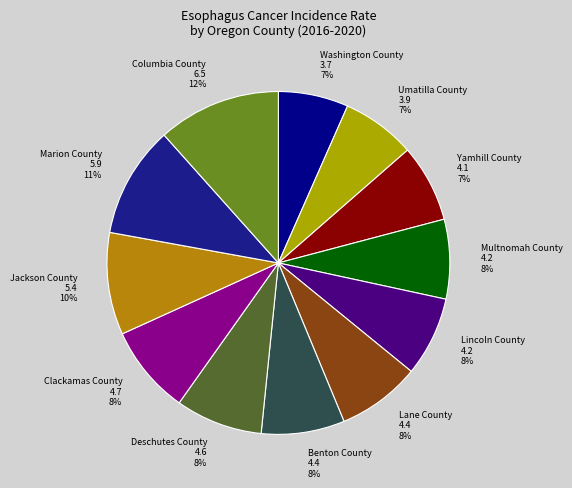

Is it true that Lane County is 21% of the pie?

False